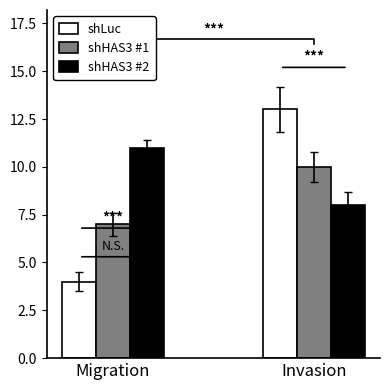

Which series has the largest total across all categories?

shHAS3 #2